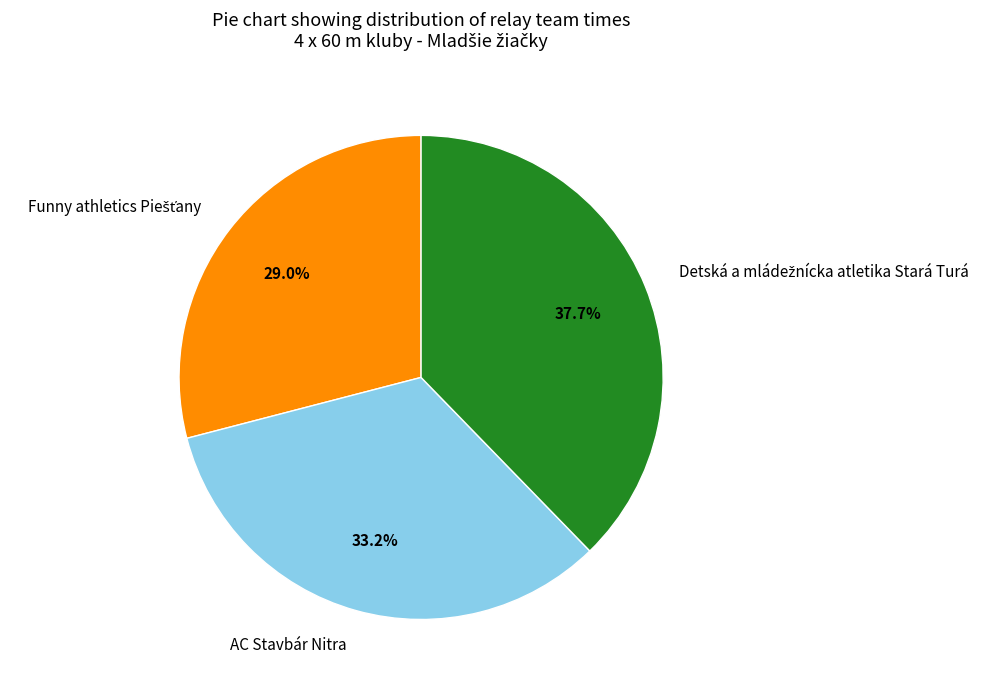

How many slices are in this pie chart?

3